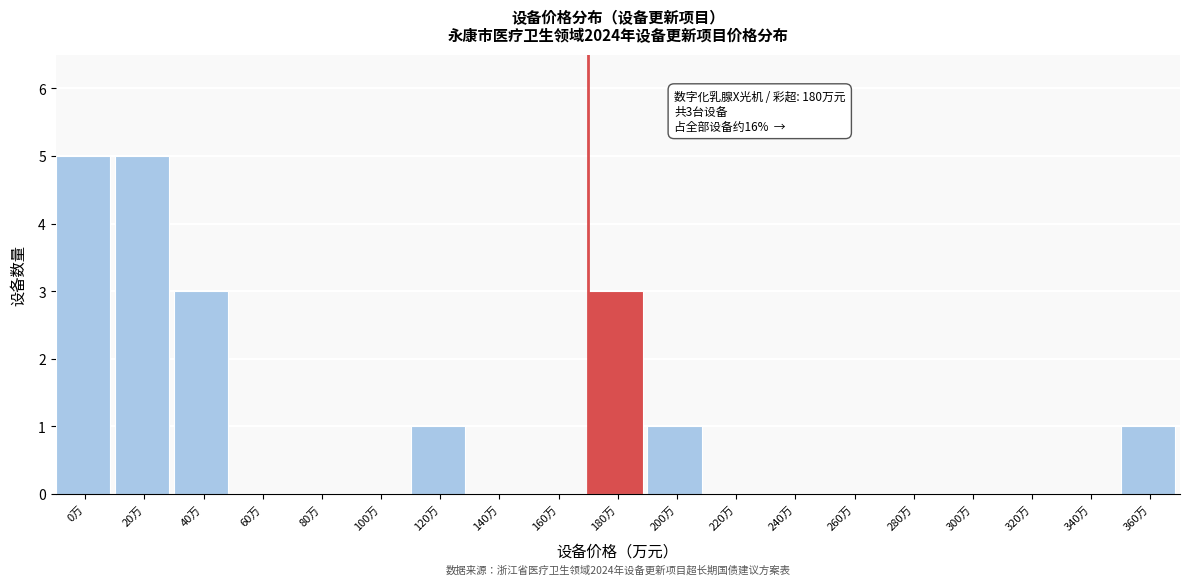

Reading right to left, list all the values displayed in this chart.

360万=1	340万=0	320万=0	300万=0	280万=0	260万=0	240万=0	220万=0	200万=1	180万=3	160万=0	140万=0	120万=1	100万=0	80万=0	60万=0	40万=3	20万=5	0万=5